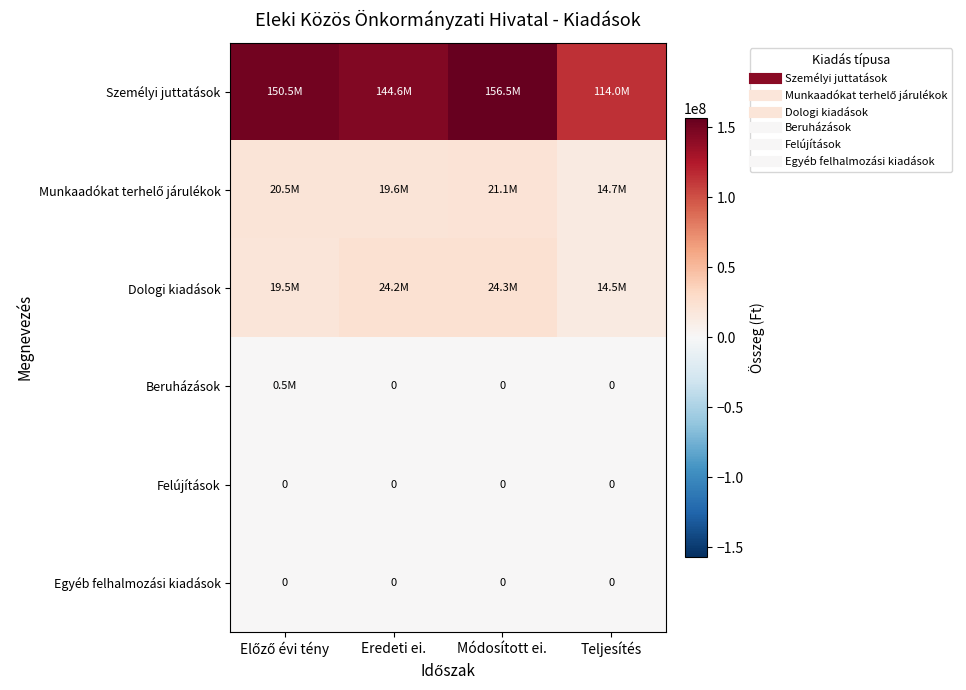

Is it true that Dologi kiadások equals 19493980 at Előző évi tény?

True